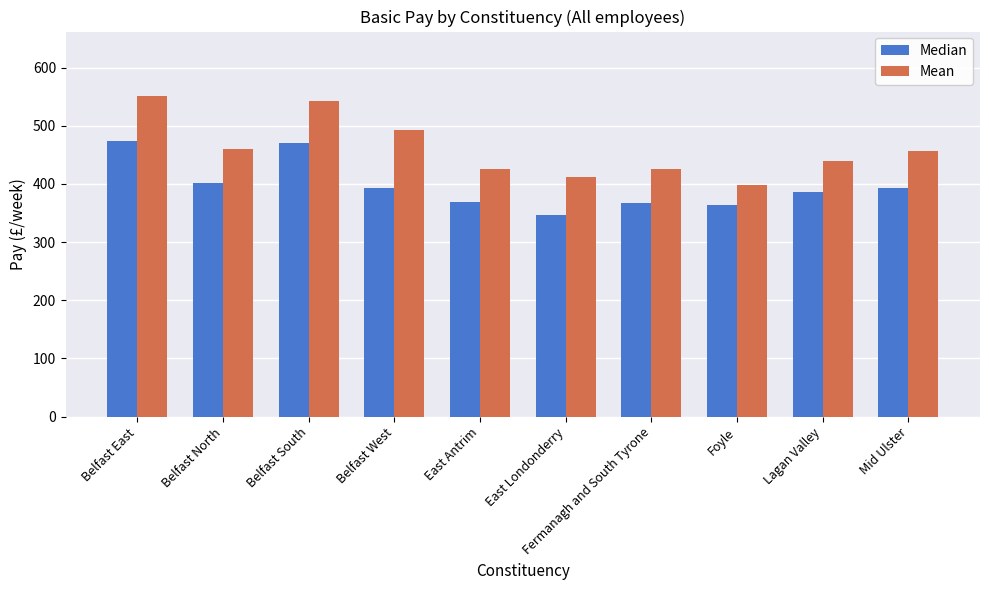

Between Belfast East and Belfast West, which series saw the biggest shift?

Median